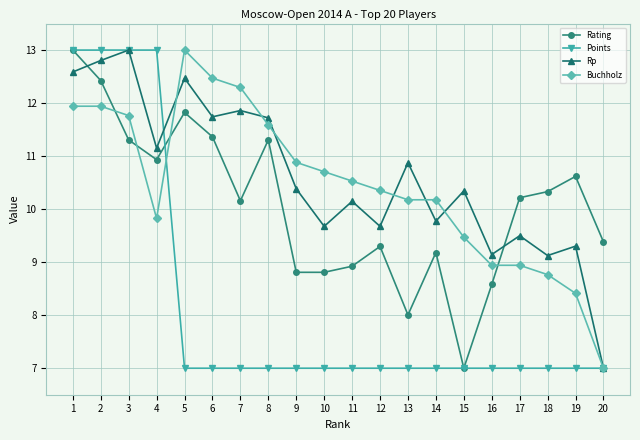

True or false: Points and Buchholz cross at least once.

True